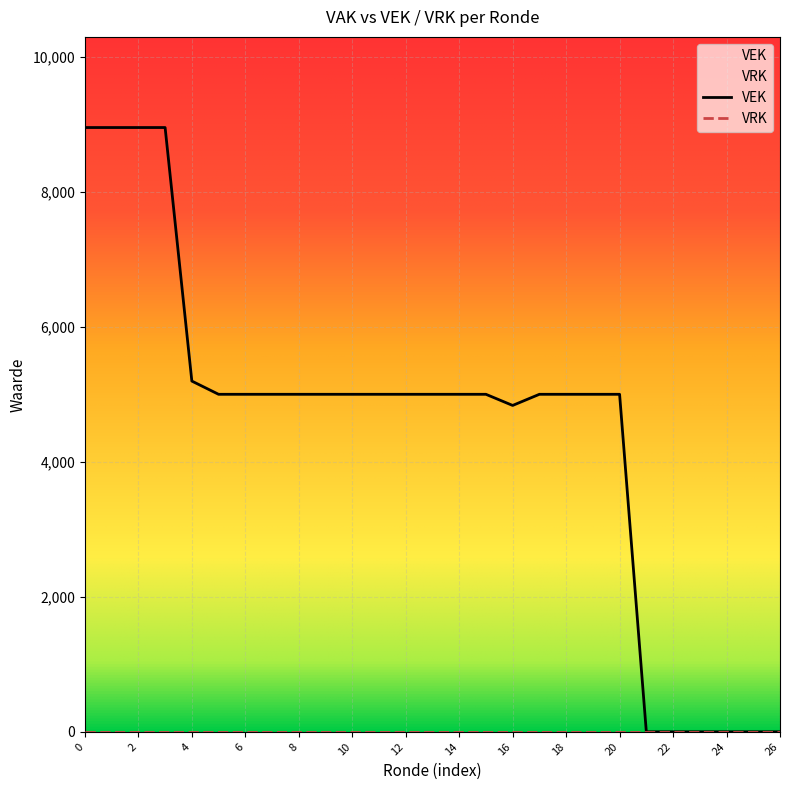

Which series has the largest total across all categories?

VEK